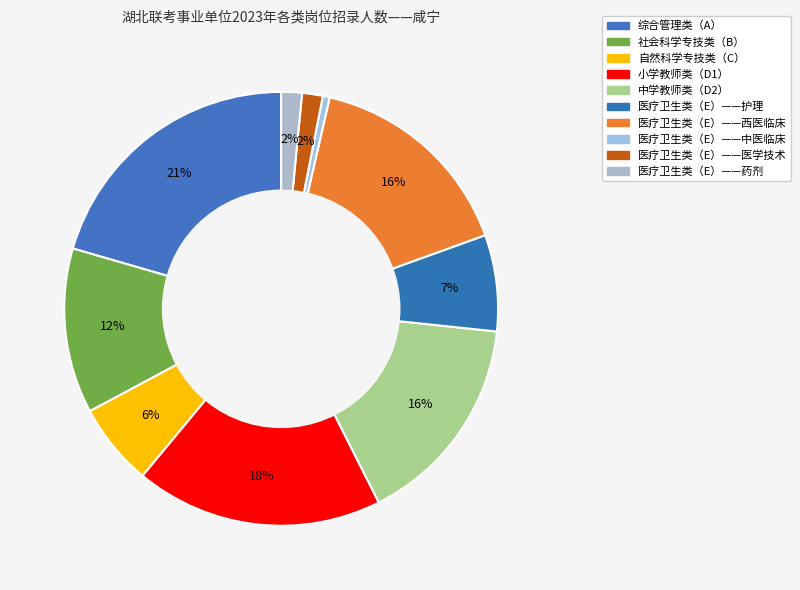

What percentage is NOT represented by 综合管理类（A）?

79.5%